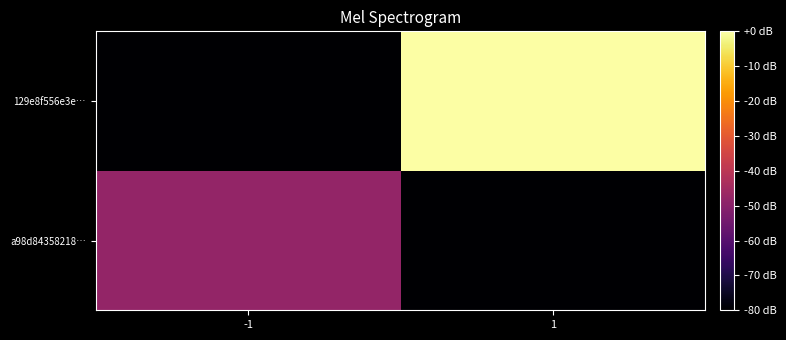

What is the spread (max minus min) of values at -1?

32